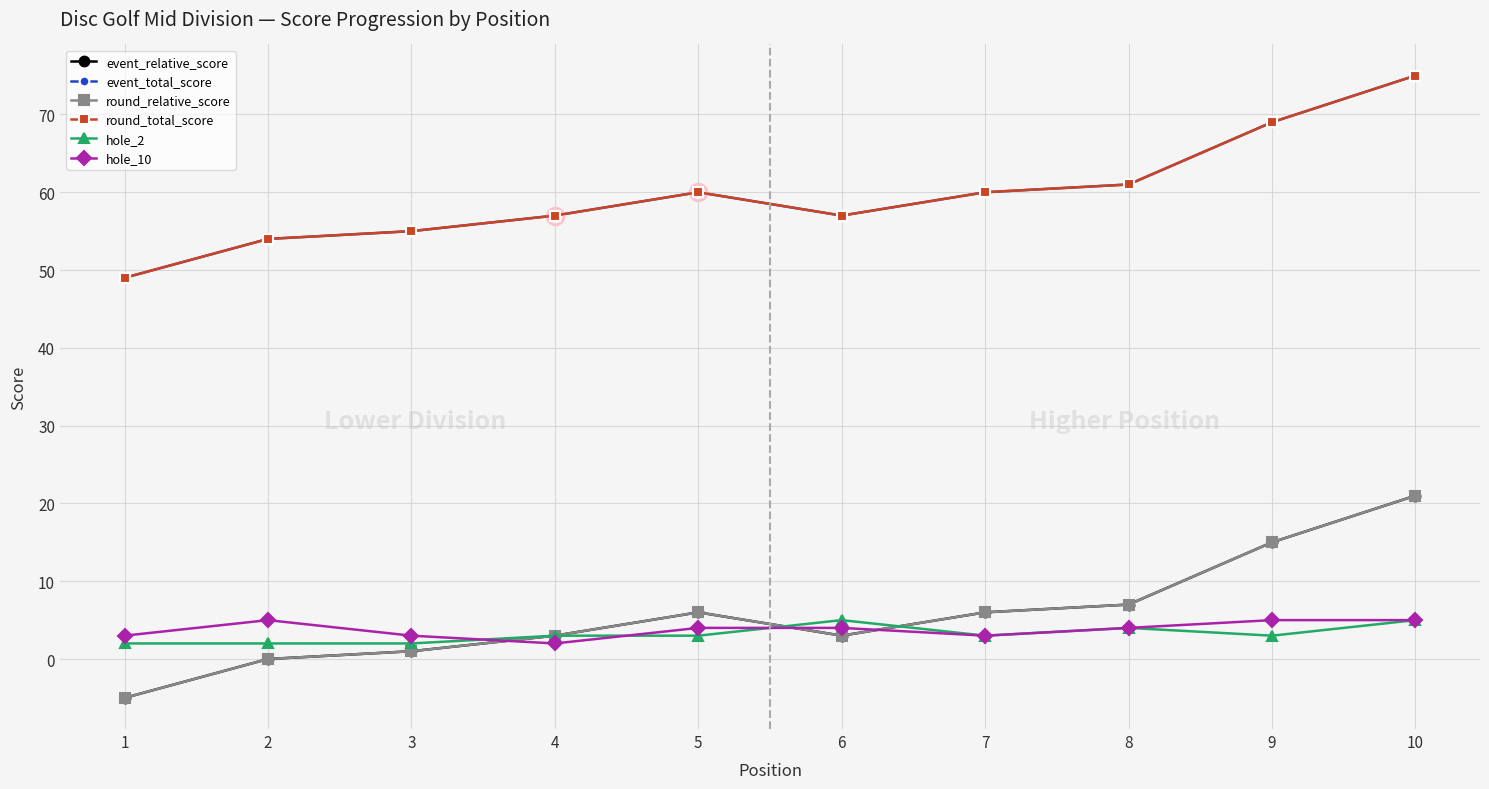

List the series in order of their peak value, lowest first.

hole_2, hole_10, event_relative_score, round_relative_score, event_total_score, round_total_score